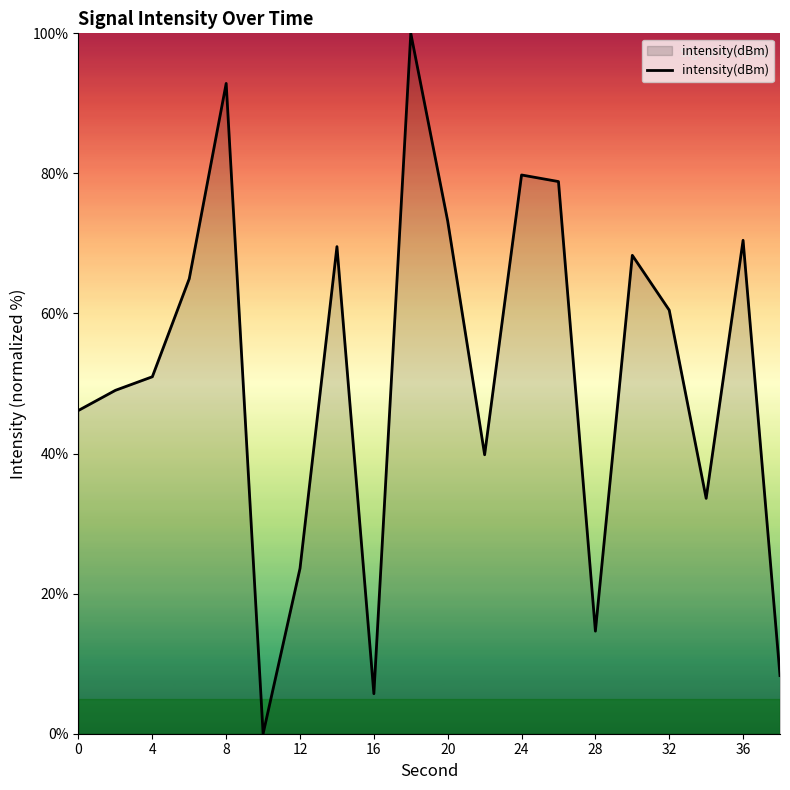

What is the difference between the maximum and minimum values?

100.0